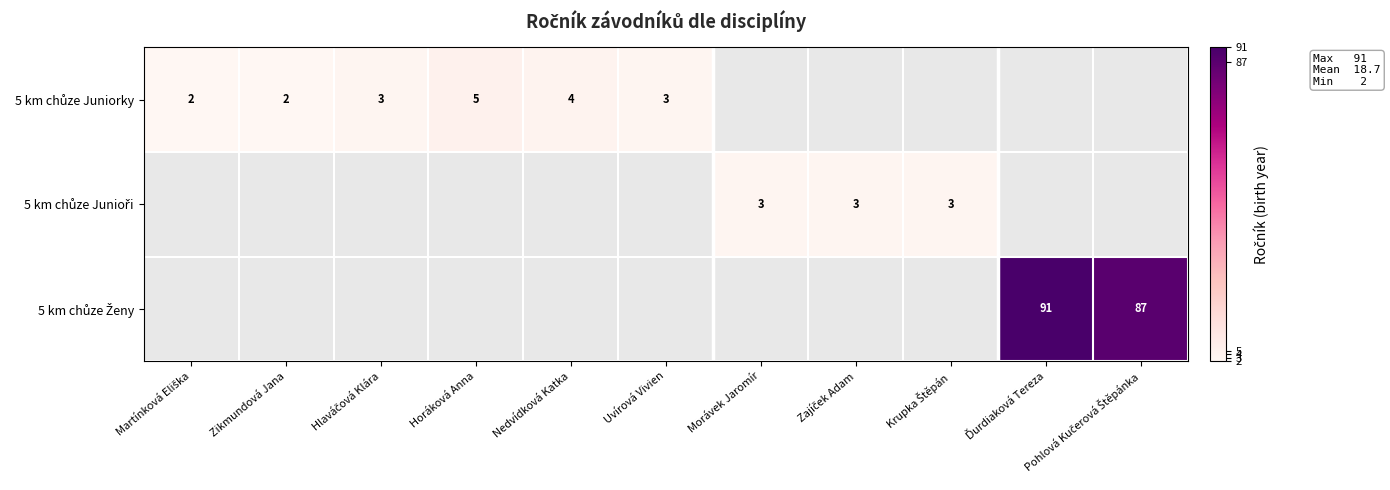

How many values in 5 km chůze Ženy are above zero?

2